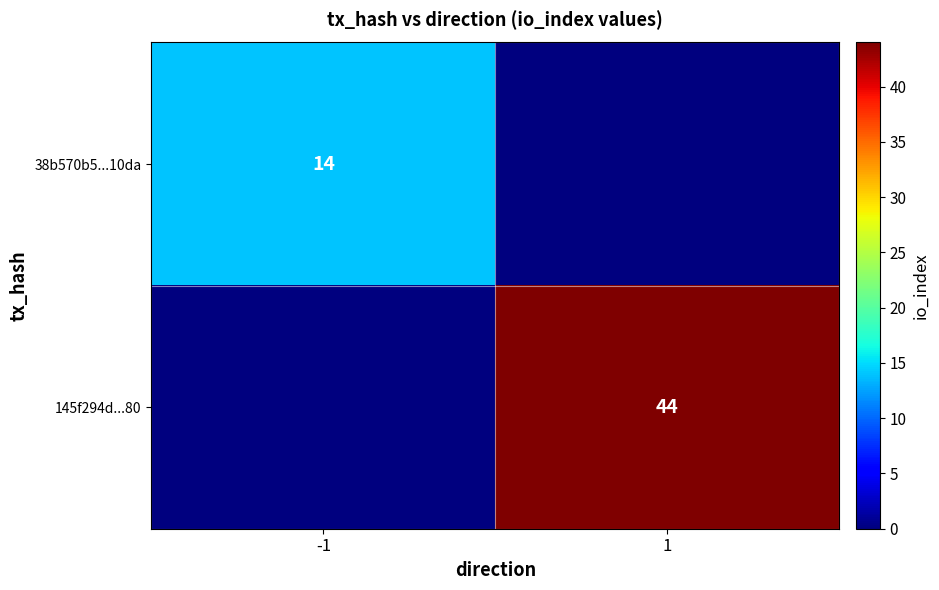

Is it true that 38b570b5...10da equals 14 at -1?

True